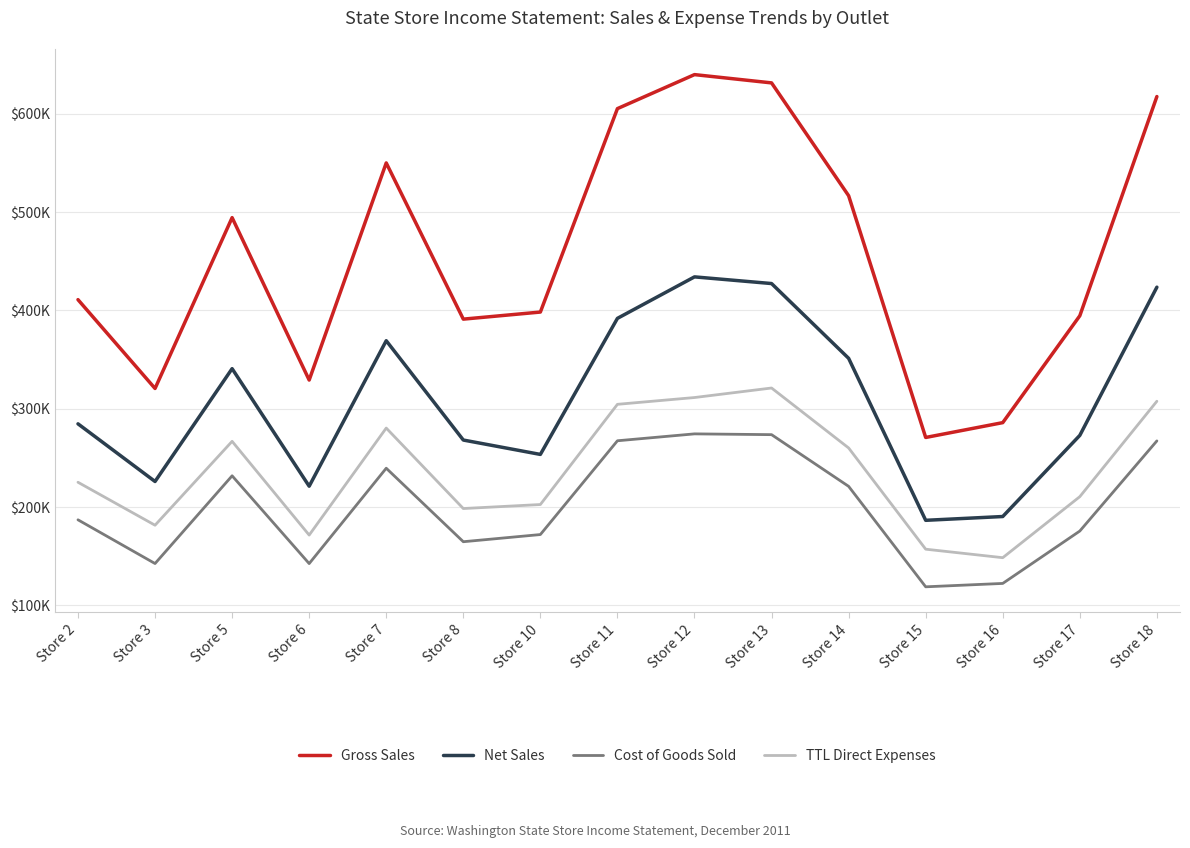

What is the lowest value of the Cost of Goods Sold series?

118949.0